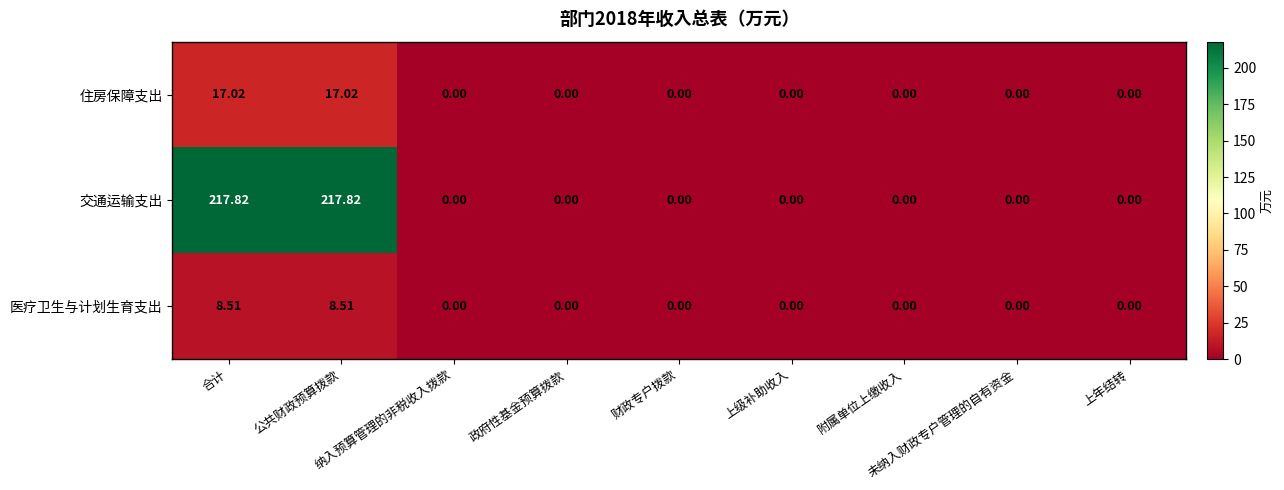

Which series has the largest total across all categories?

交通运输支出